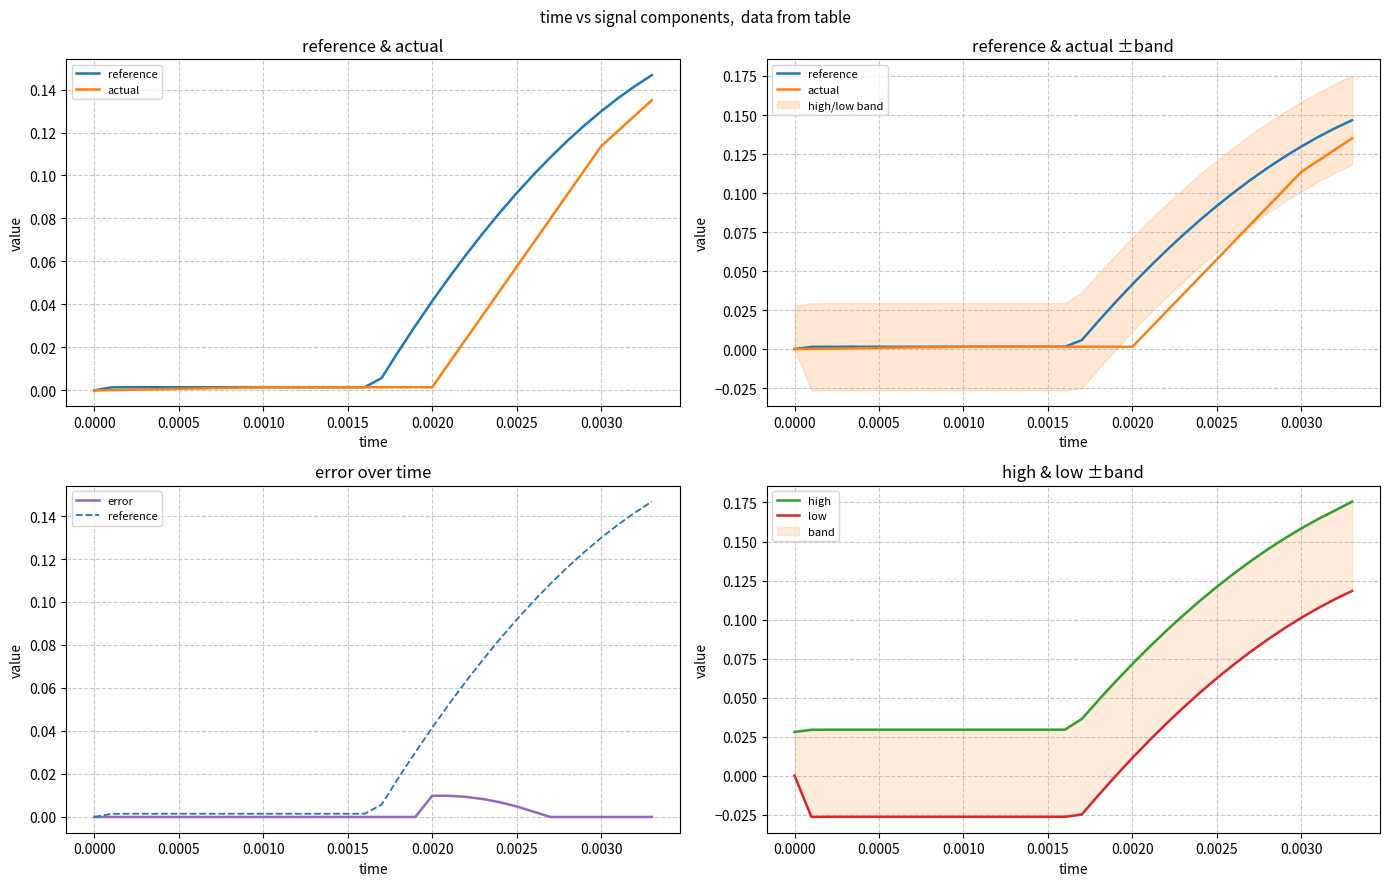

At how many categories does at least one series exceed 0?

34